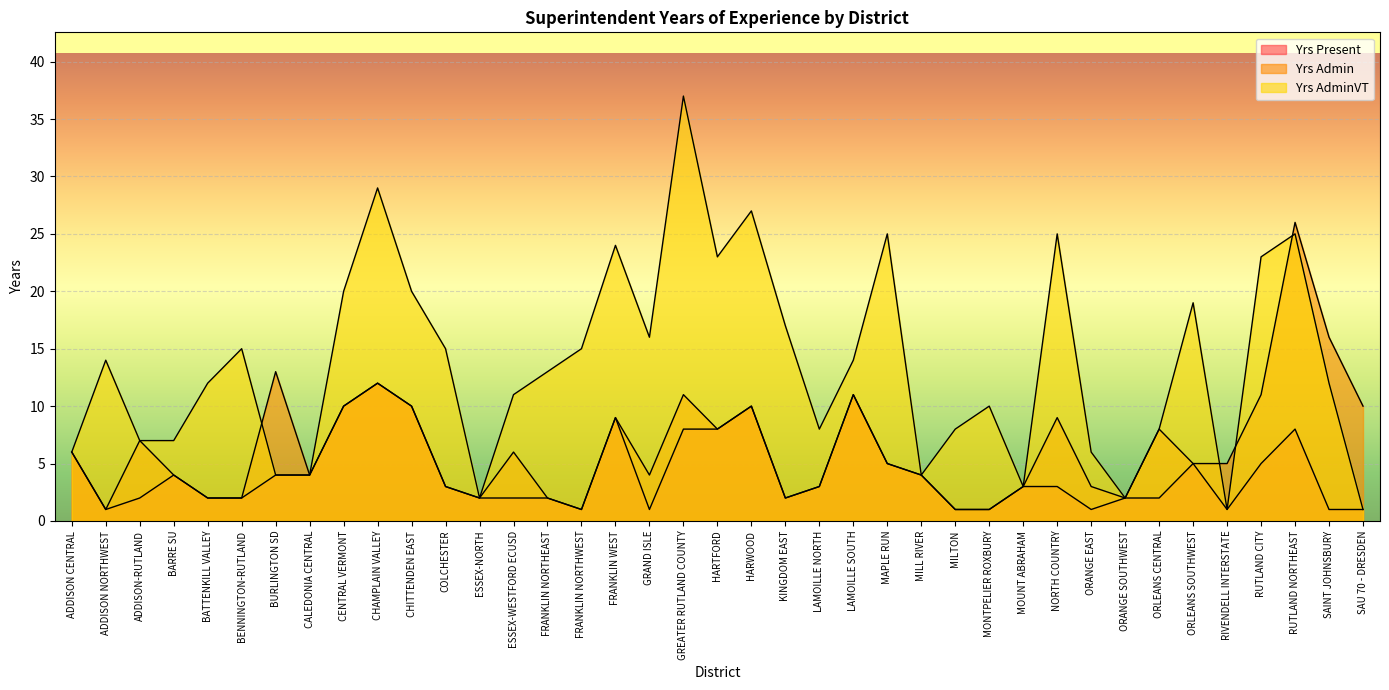

At which label does Yrs AdminVT first exceed 13?

ADDISON NORTHWEST